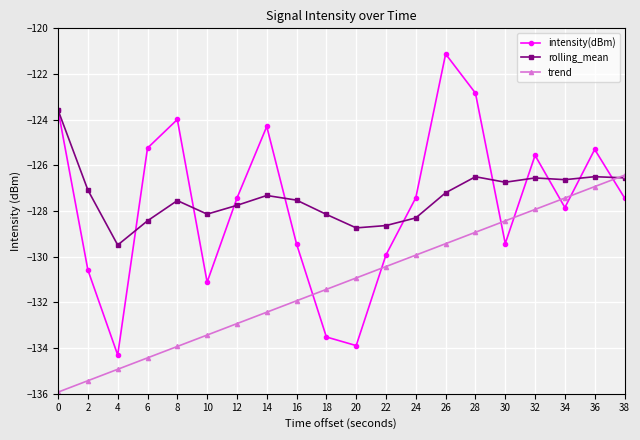

Where is the first local maximum for intensity(dBm)?

8